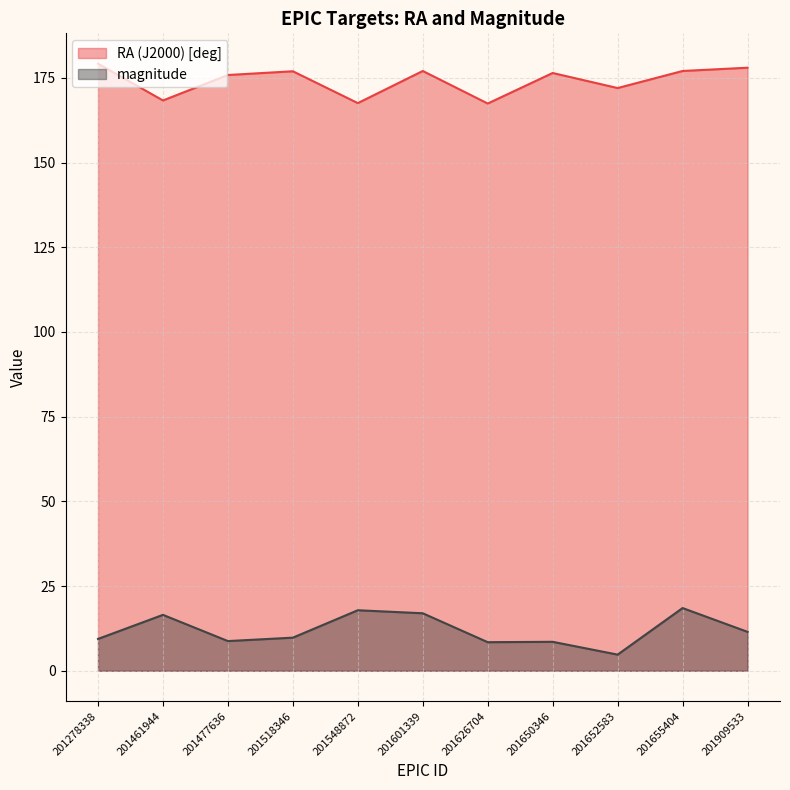

What is the difference between the RA (J2000) [deg] values at 201626704 and 201652583?

4.6